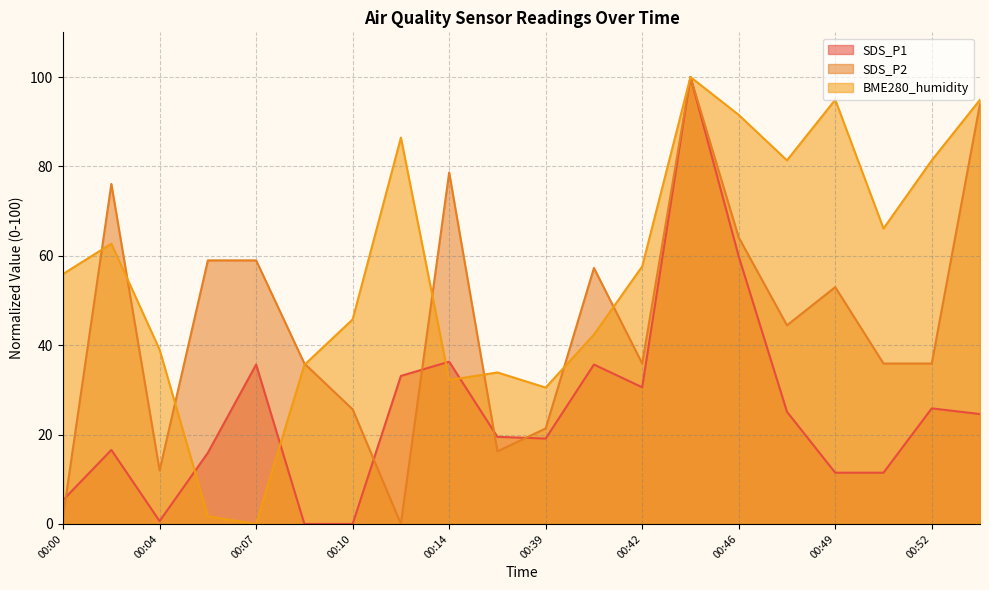

What is the maximum value for BME280_humidity?

100.0